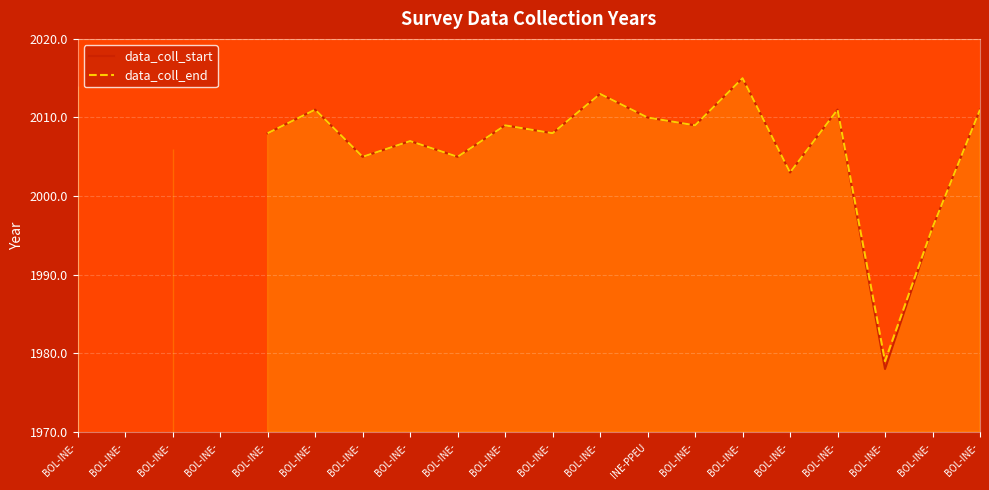

How many values in data_coll_start are above zero?

18